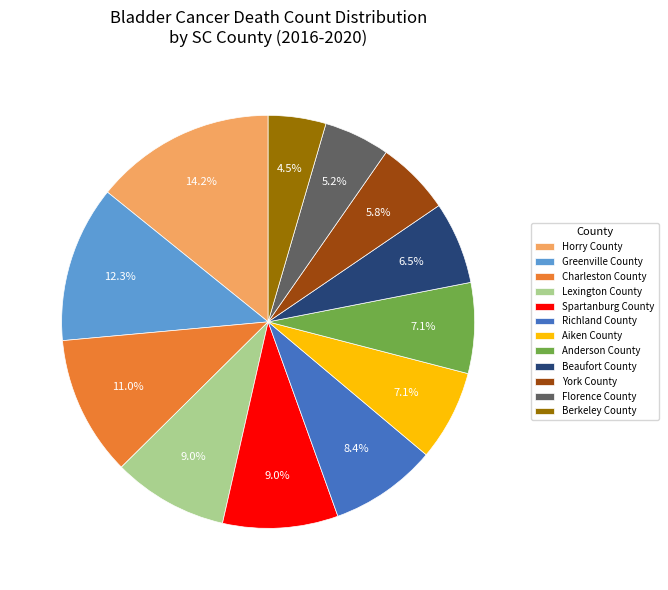

The Greenville County slice represents 12% of the pie. True or false?

True